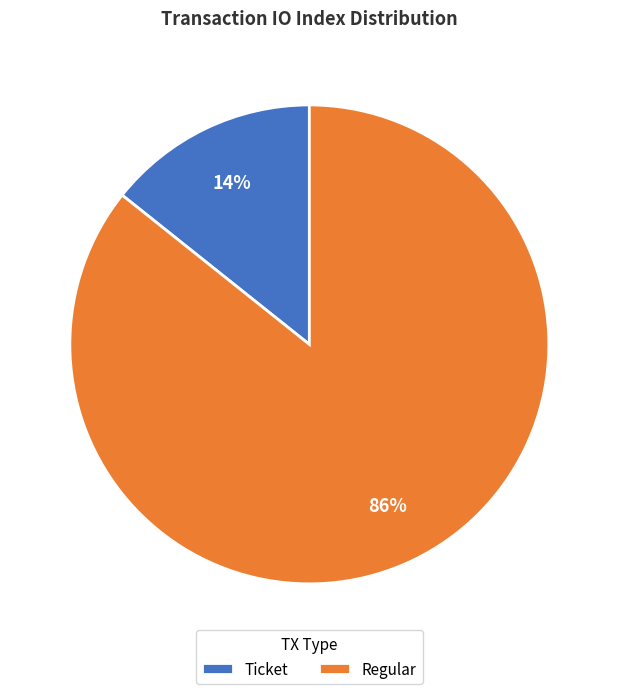

To the nearest percent, what percentage of the pie is Regular?

86%